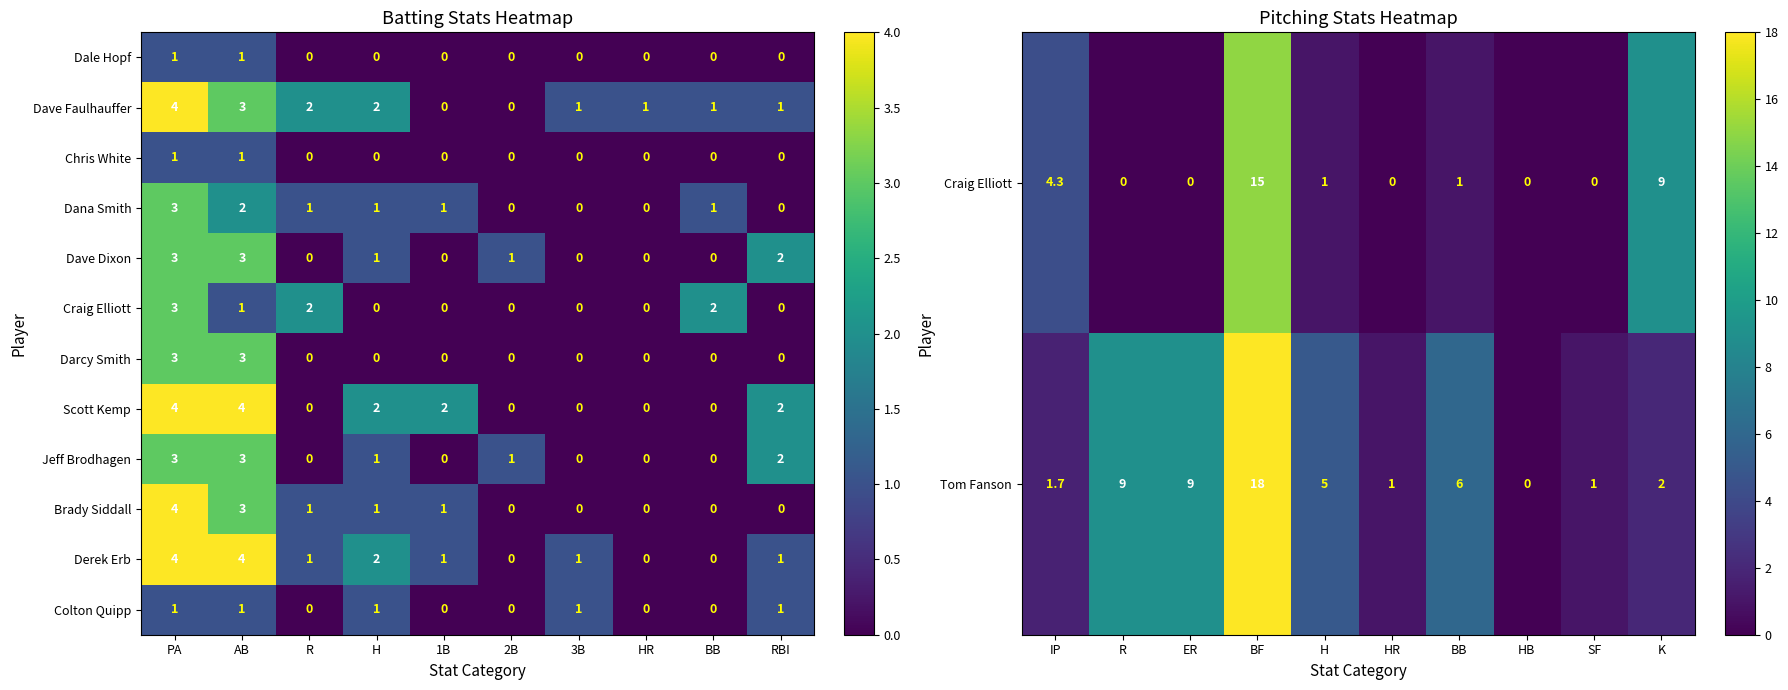

What is the difference between the maximum and minimum values in the Dave Dixon series?

3